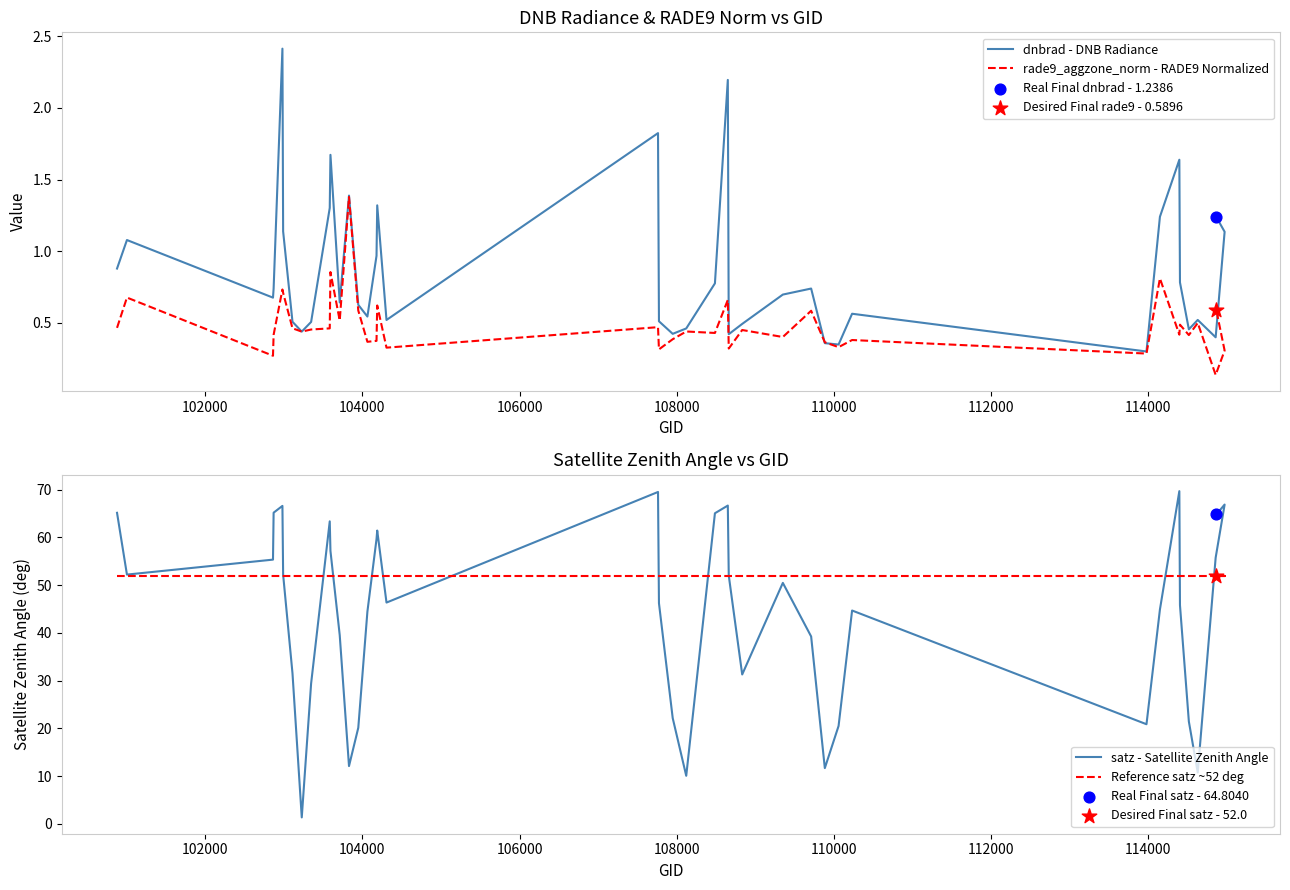

Which series contains the lowest Y value?

rade9_aggzone_norm - RADE9 Normalized